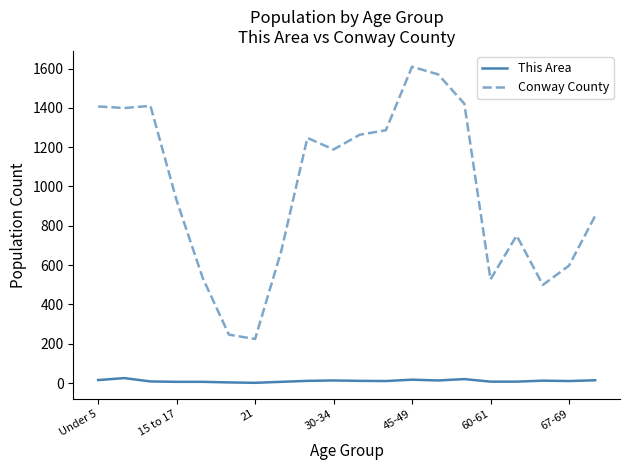

What is the difference between the second highest and second lowest values in the Conway County series?

1324